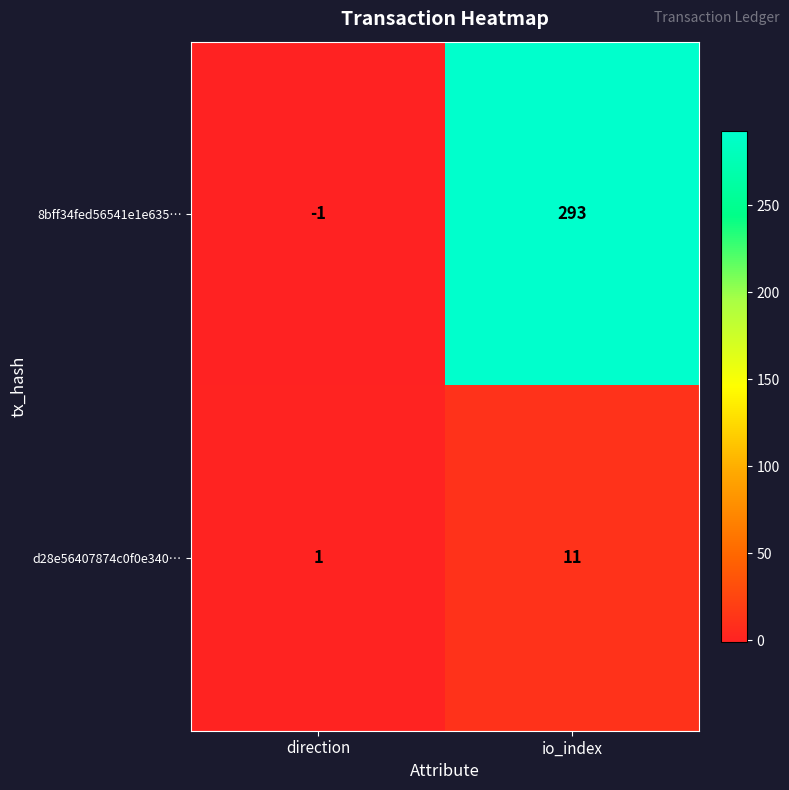

Reading right to left, extract all data points from this chart.

8bff34fed56541e1e635…: io_index=293	direction=-1
d28e56407874c0f0e340…: io_index=11	direction=1